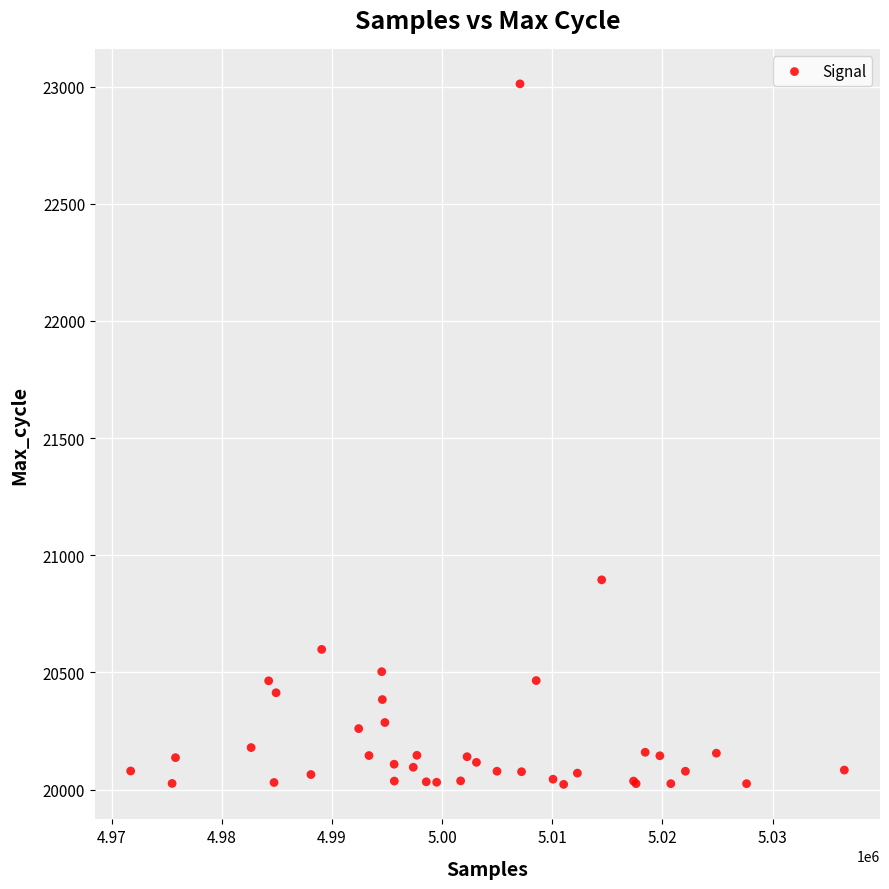

What Y value in the scatter plot is closest to 21517?

20895